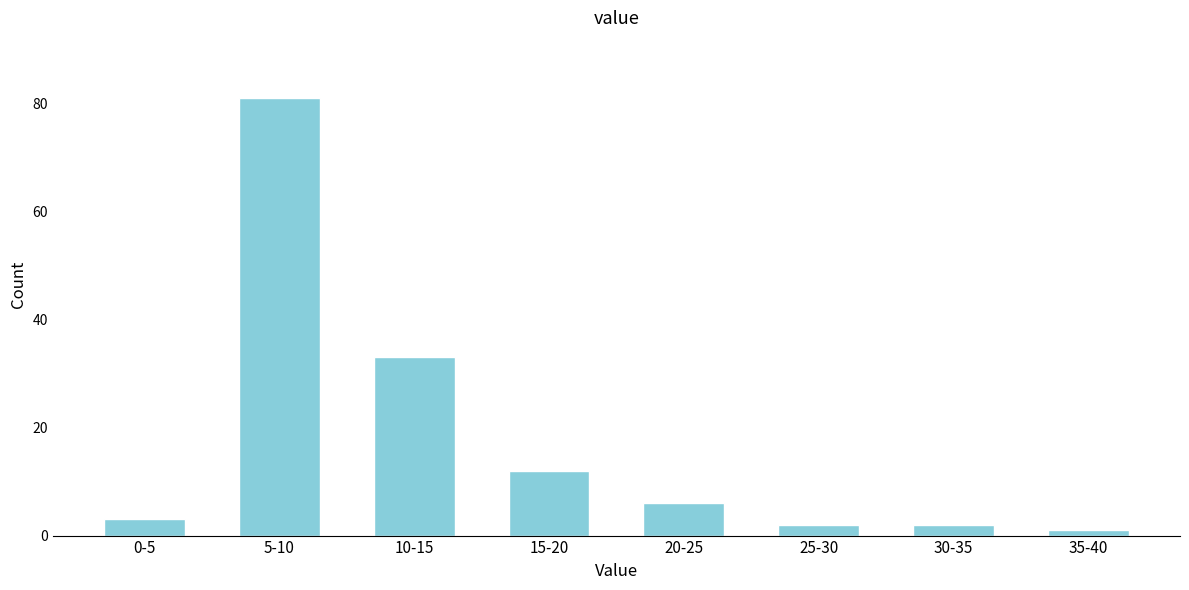

Reading right to left, what are all the values shown in this chart?

35-40=1	30-35=2	25-30=2	20-25=6	15-20=12	10-15=33	5-10=81	0-5=3